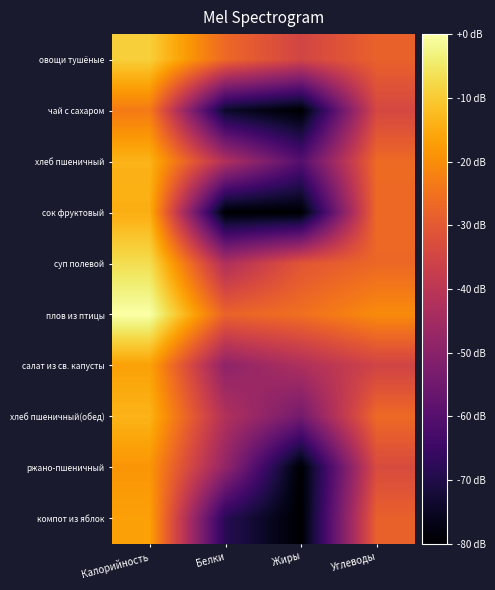

At Калорийность, list the series in order from largest to smallest.

плов из птицы, суп полевой, овощи тушёные, хлеб пшеничный(обед), хлеб пшеничный, сок фруктовый, салат из св. капусты, компот из яблок, ржано-пшеничный, чай с сахаром